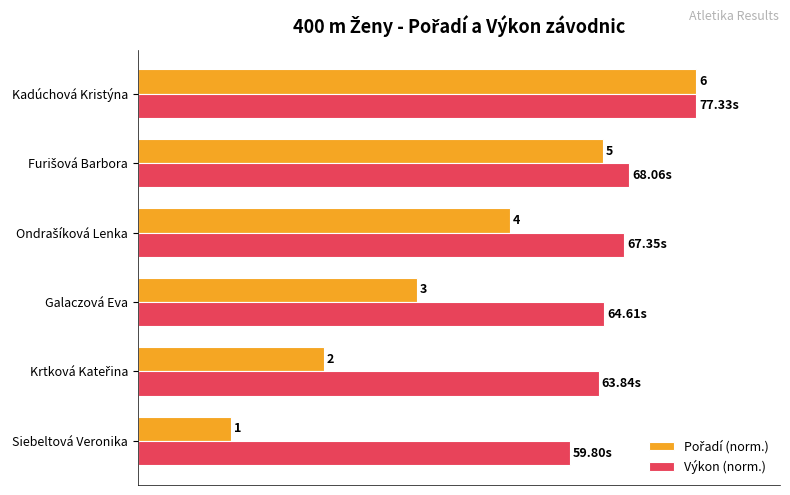

At how many categories does at least one series exceed 31?

6